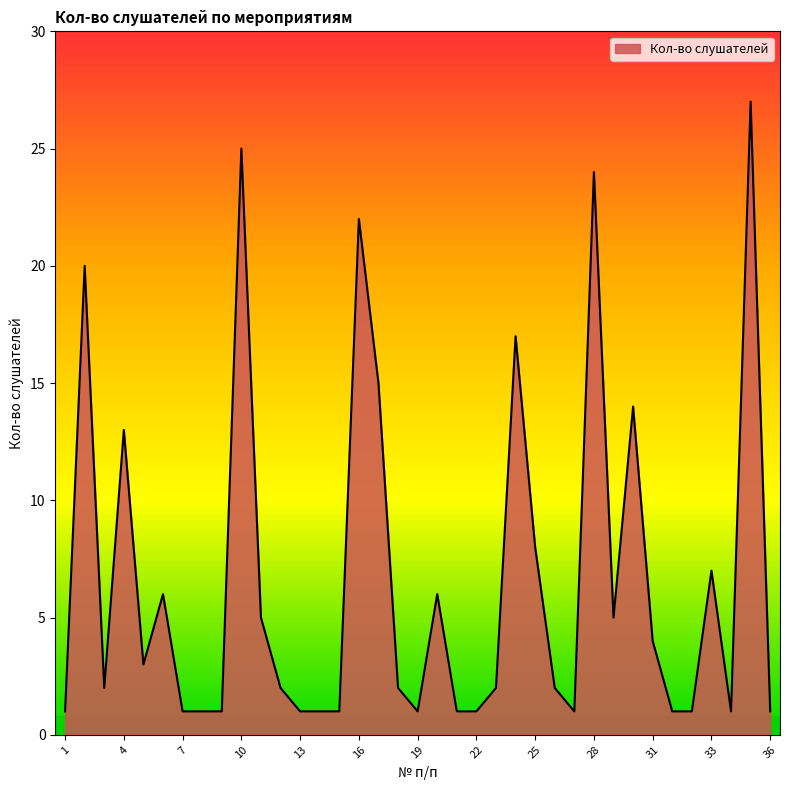

What is the maximum value shown in the chart?

27